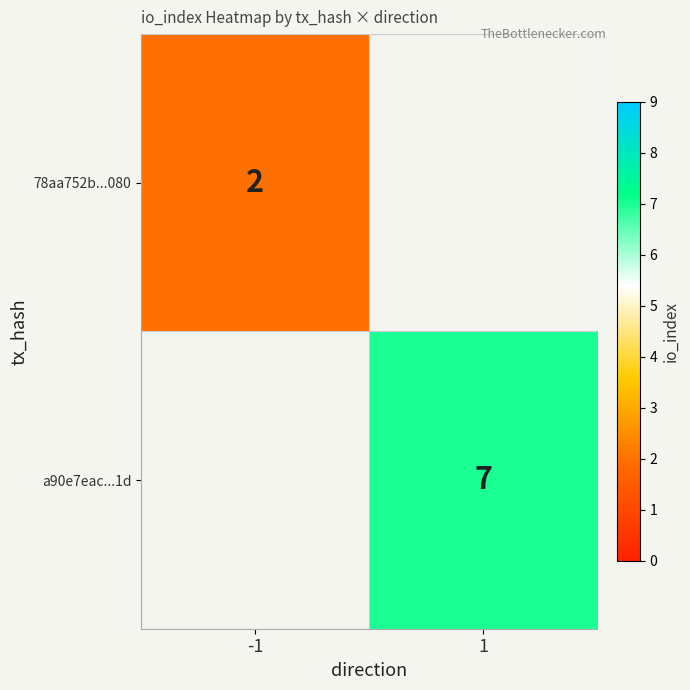

Is the value of a90e7eac...1d at 1 greater than the value of 78aa752b...080 at -1?

Yes